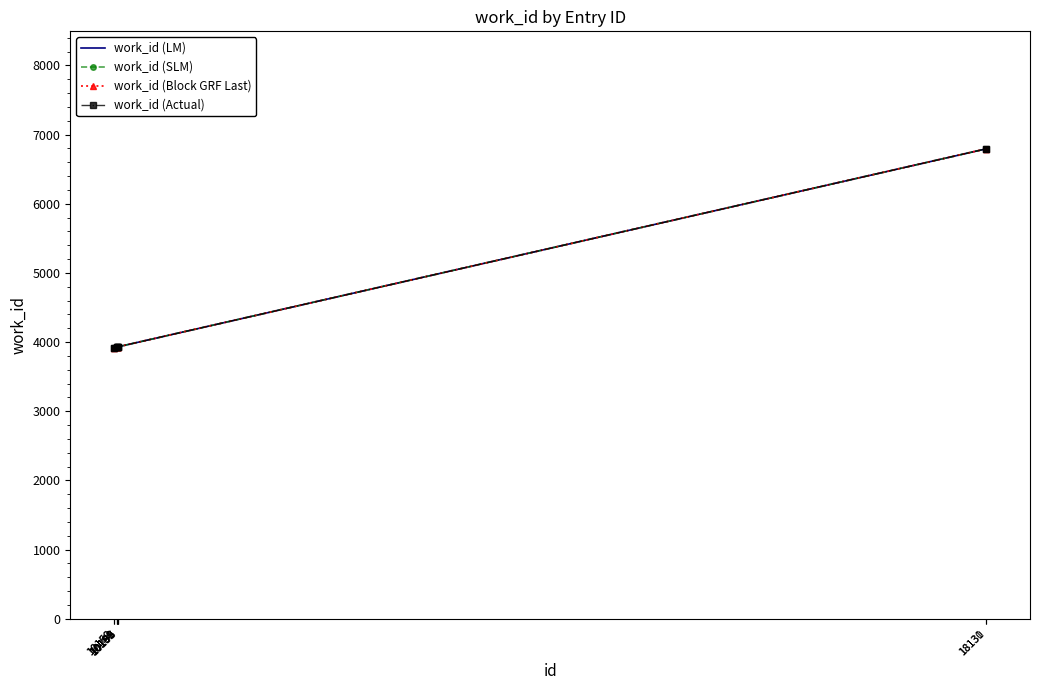

True or false: work_id (SLM) and work_id (Actual) cross at least once.

False